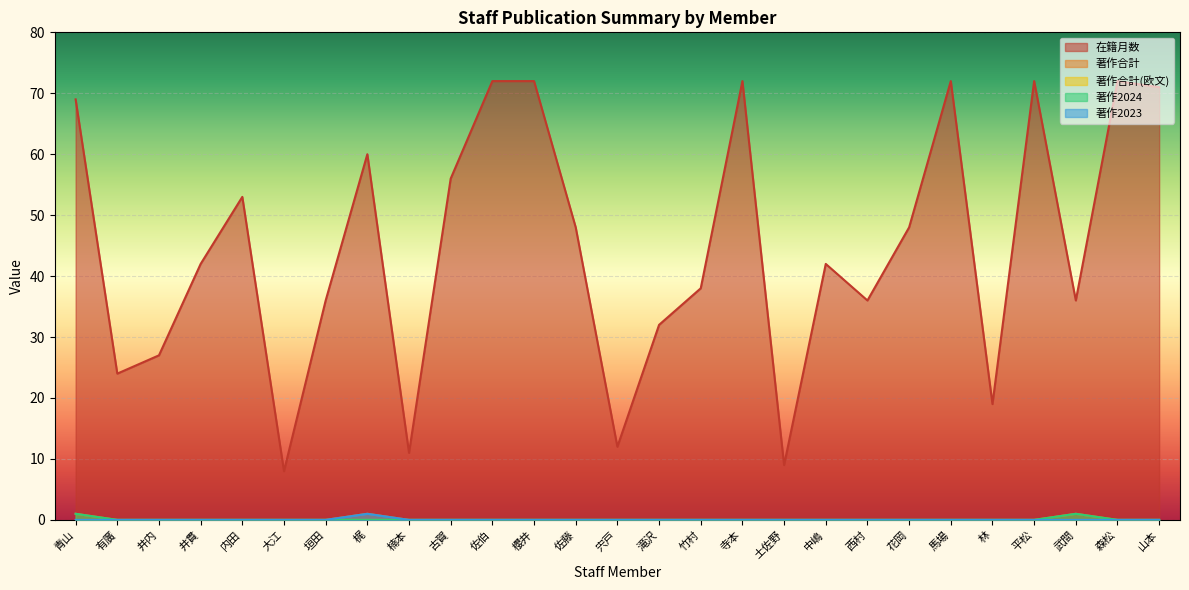

What is the label of the 1st point from the right?

山本